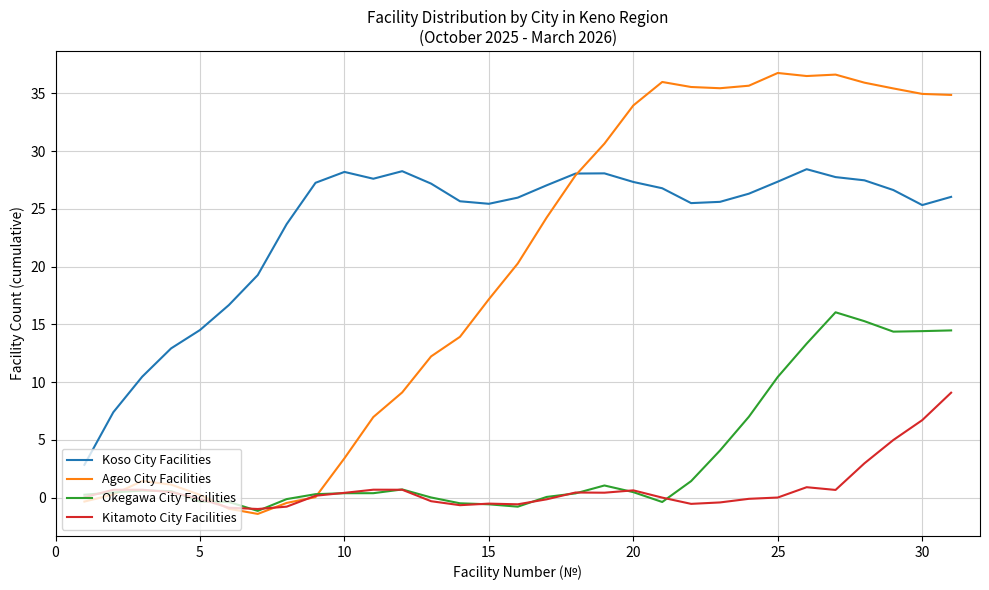

Which series has the largest total across all categories?

Koso City Facilities